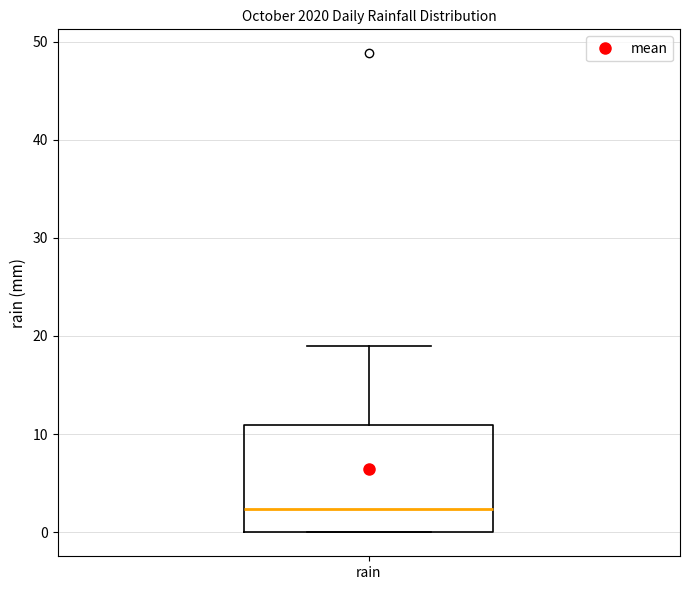

Where is the lower edge of the box for rain on the y-axis? The values are not printed on the chart, so give them approximately, as read against the axis.

0